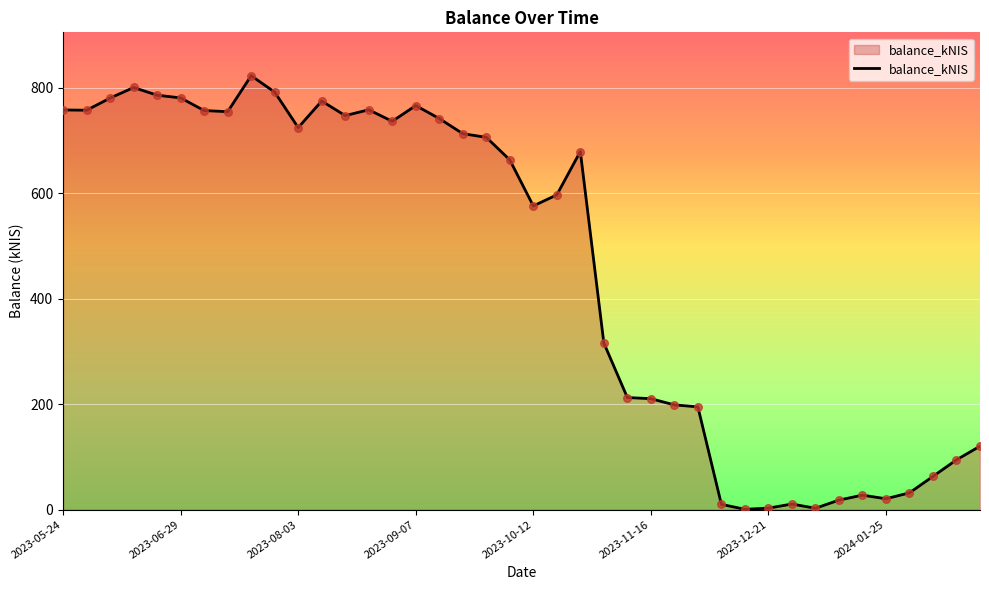

How many lines are shown in the chart?

1